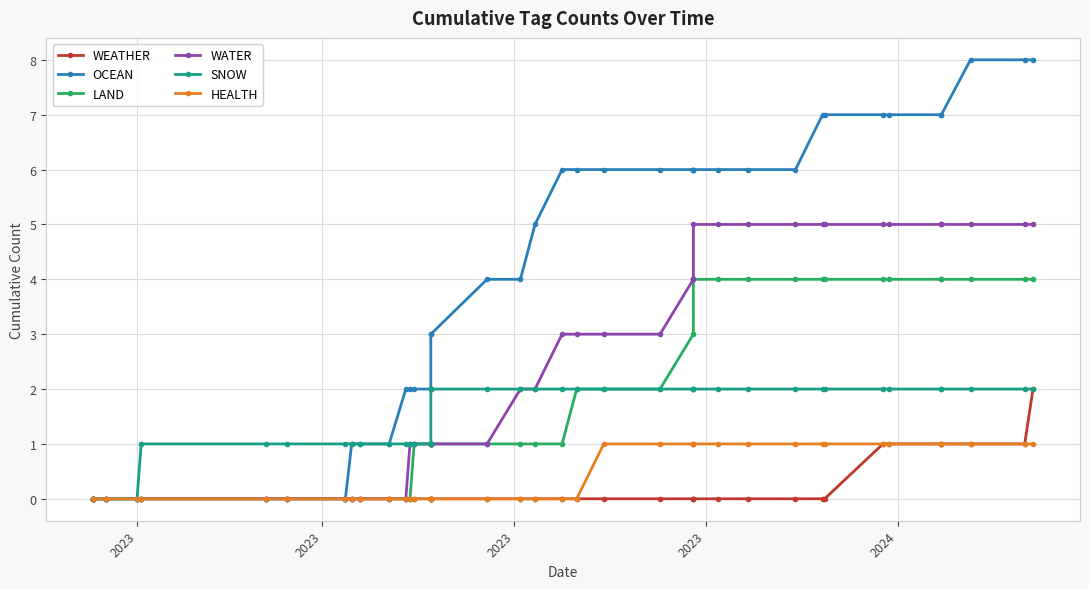

How many SNOW values are between 1 and 2?

36